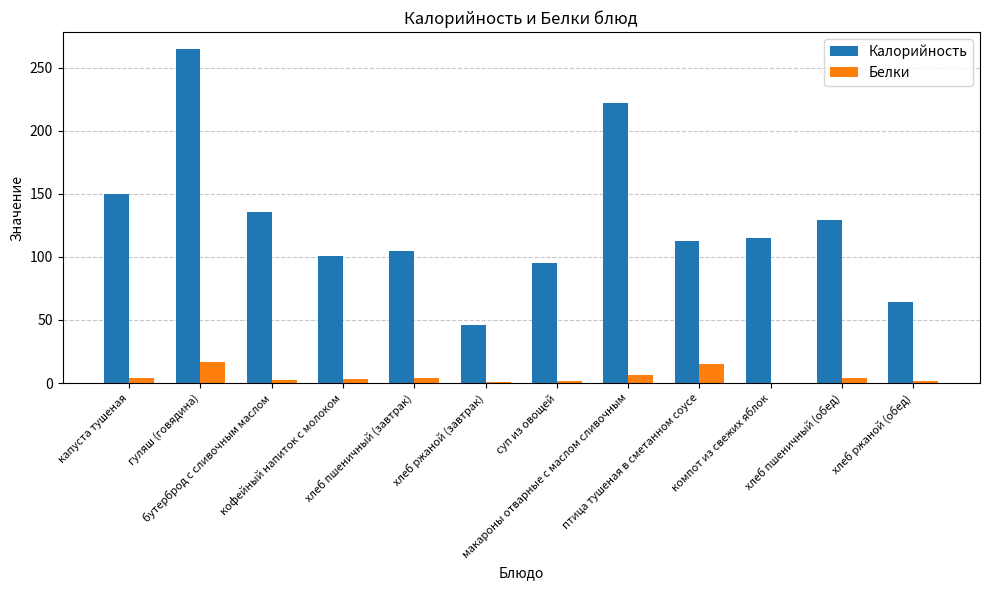

Which label corresponds to the largest value in the chart?

гуляш (говядина)